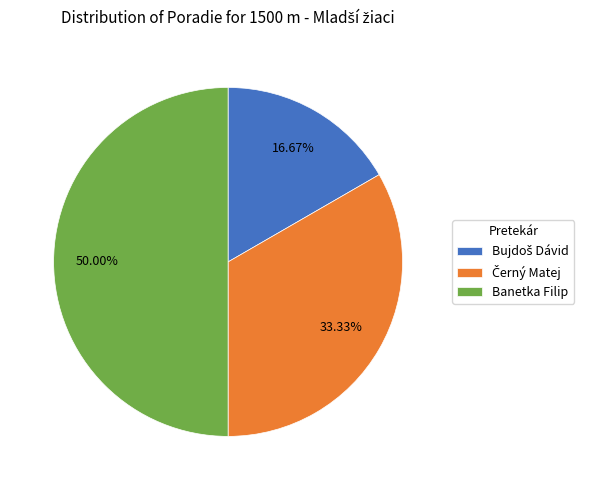

Which category has the biggest portion of the pie?

Banetka Filip